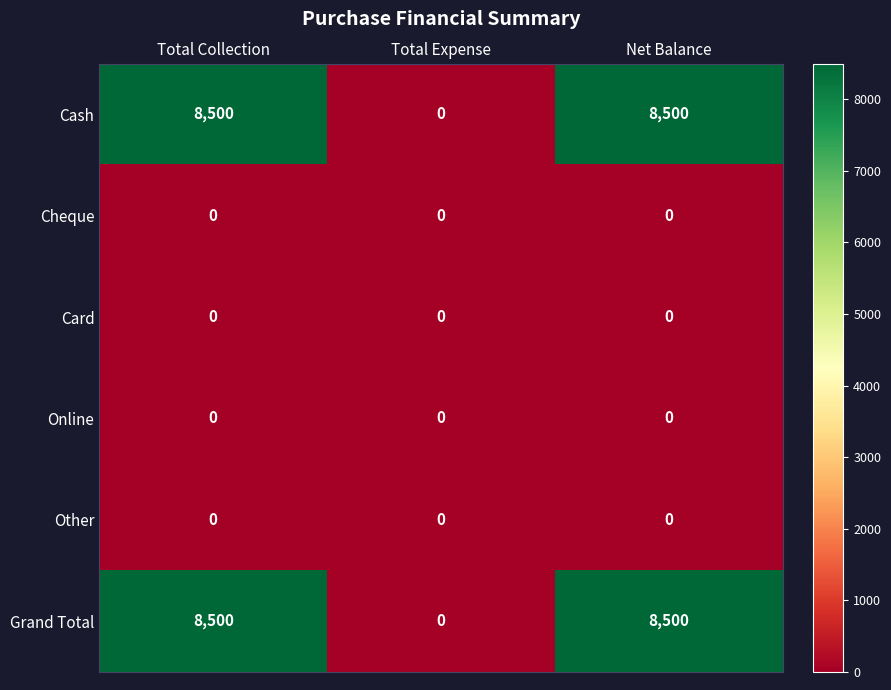

What is the total value across all series at Total Collection?

17000